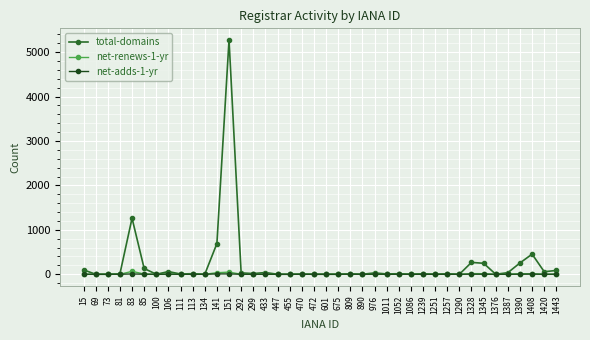

What is the value of the net-adds-1-yr point at the 5th from the left?

7